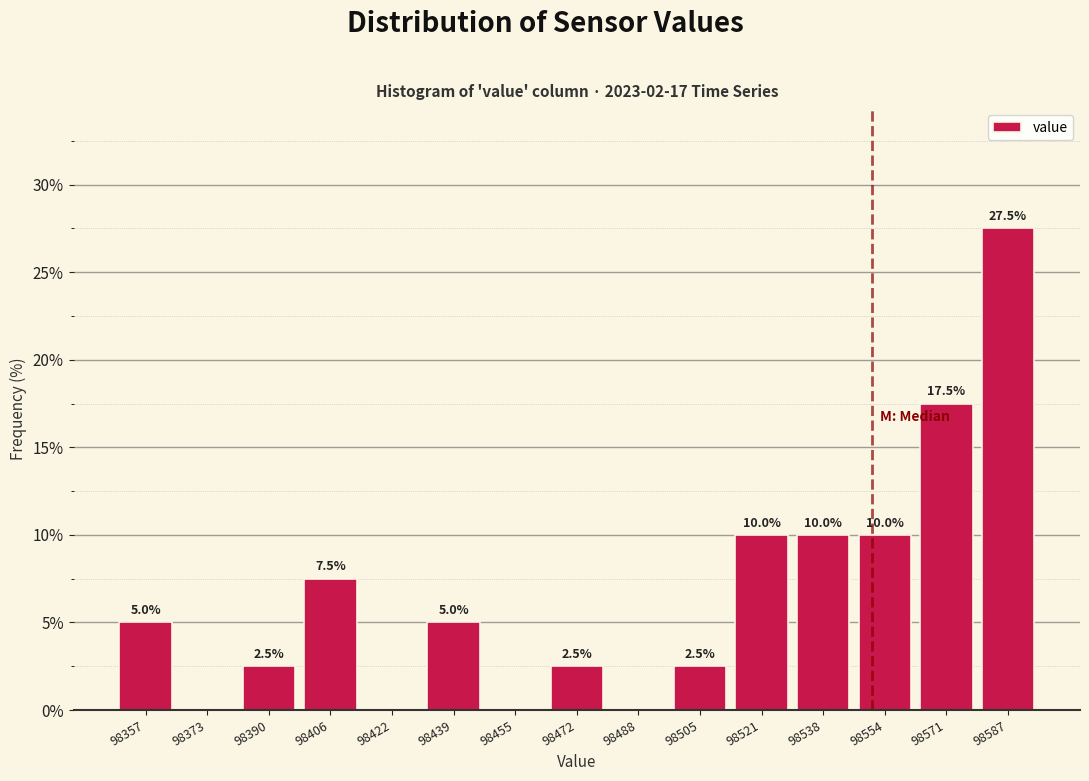

Which range on the x-axis has the tallest bar?

98578 to 98596